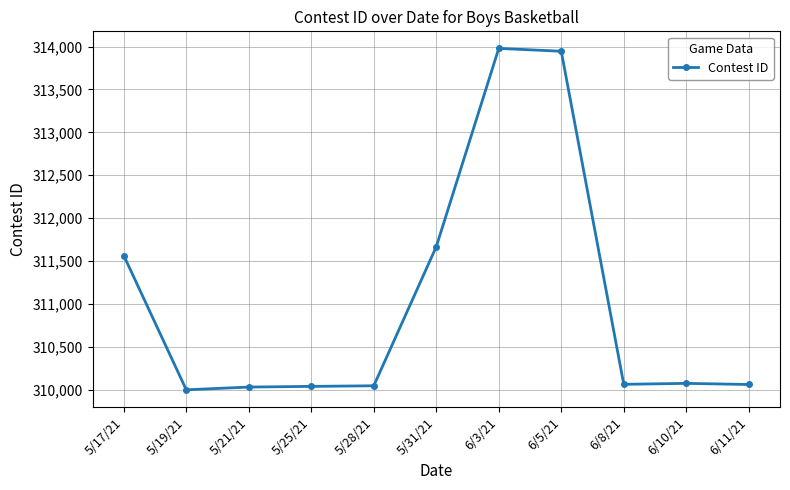

The value at 5/19/21 is 310001. True or false?

True